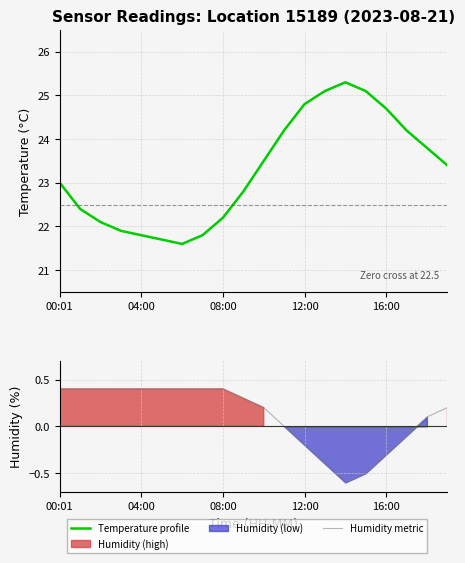

True or false: Humidity metric and Temperature profile intersect in this chart.

False